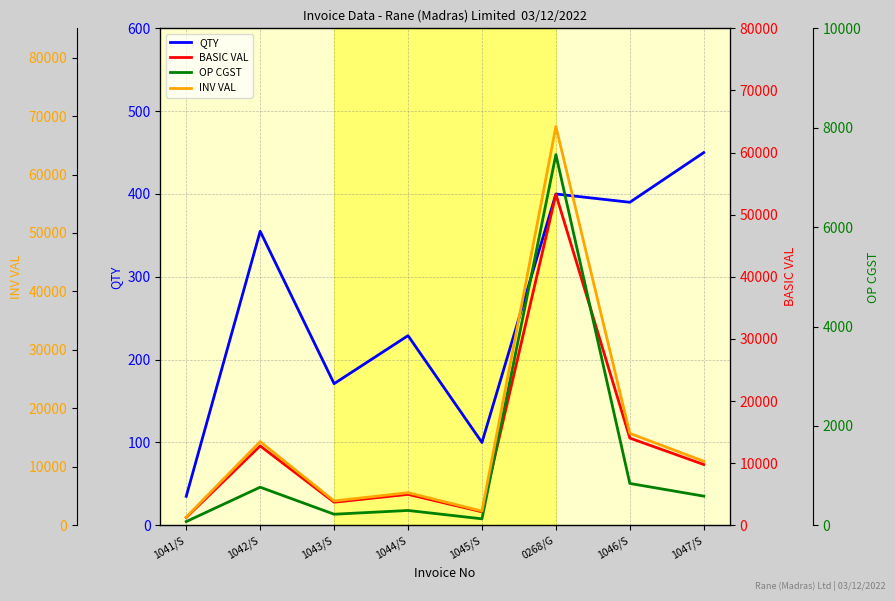

Which label corresponds to the largest value in the chart?

0268/G